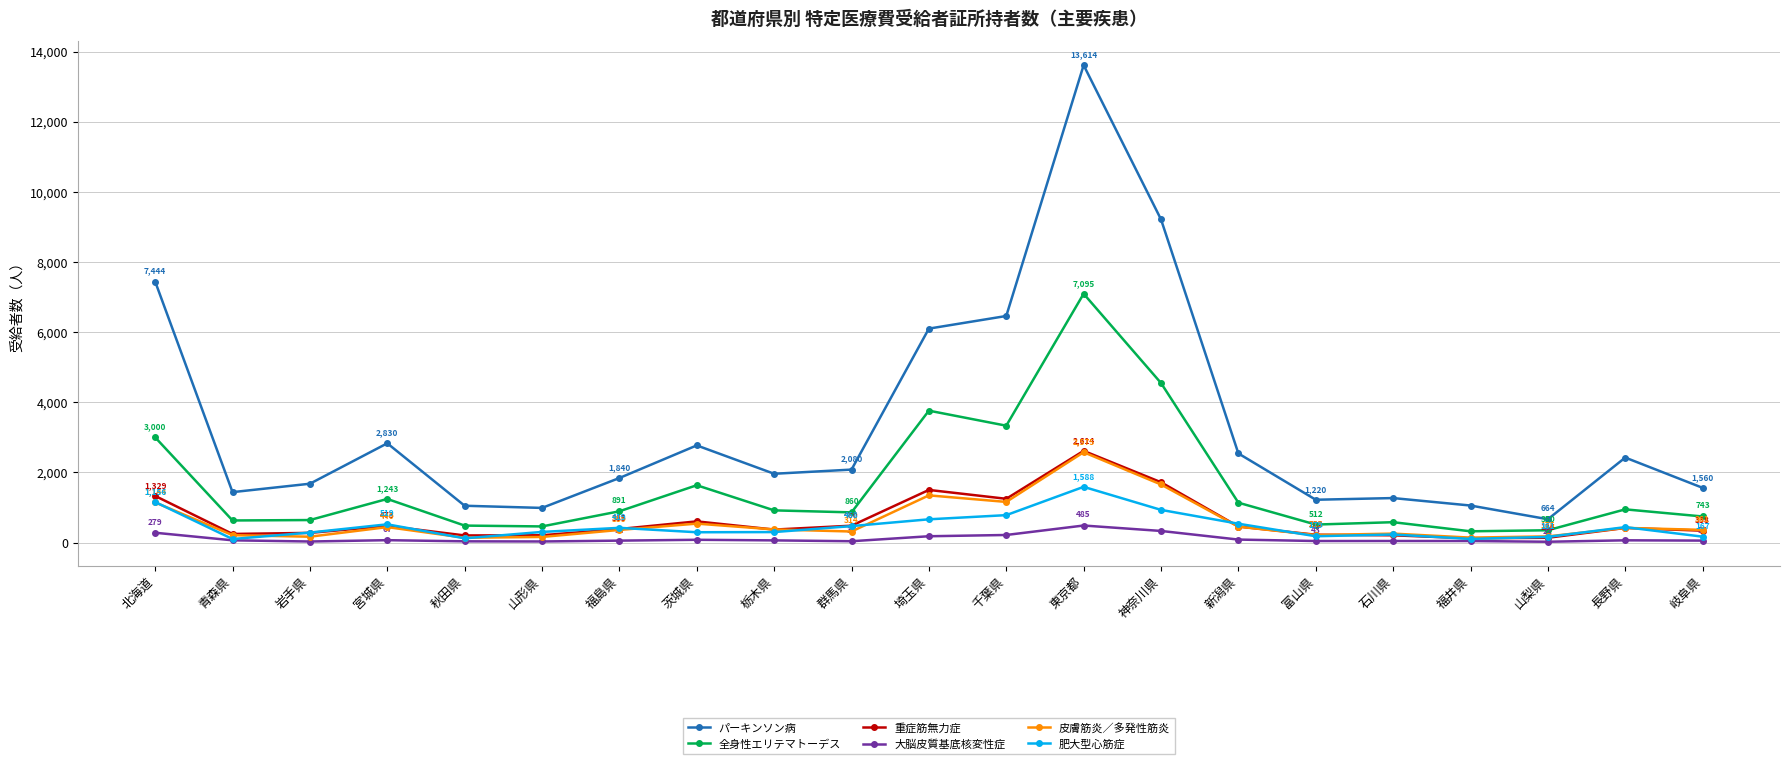

What is the greatest value displayed?

13614